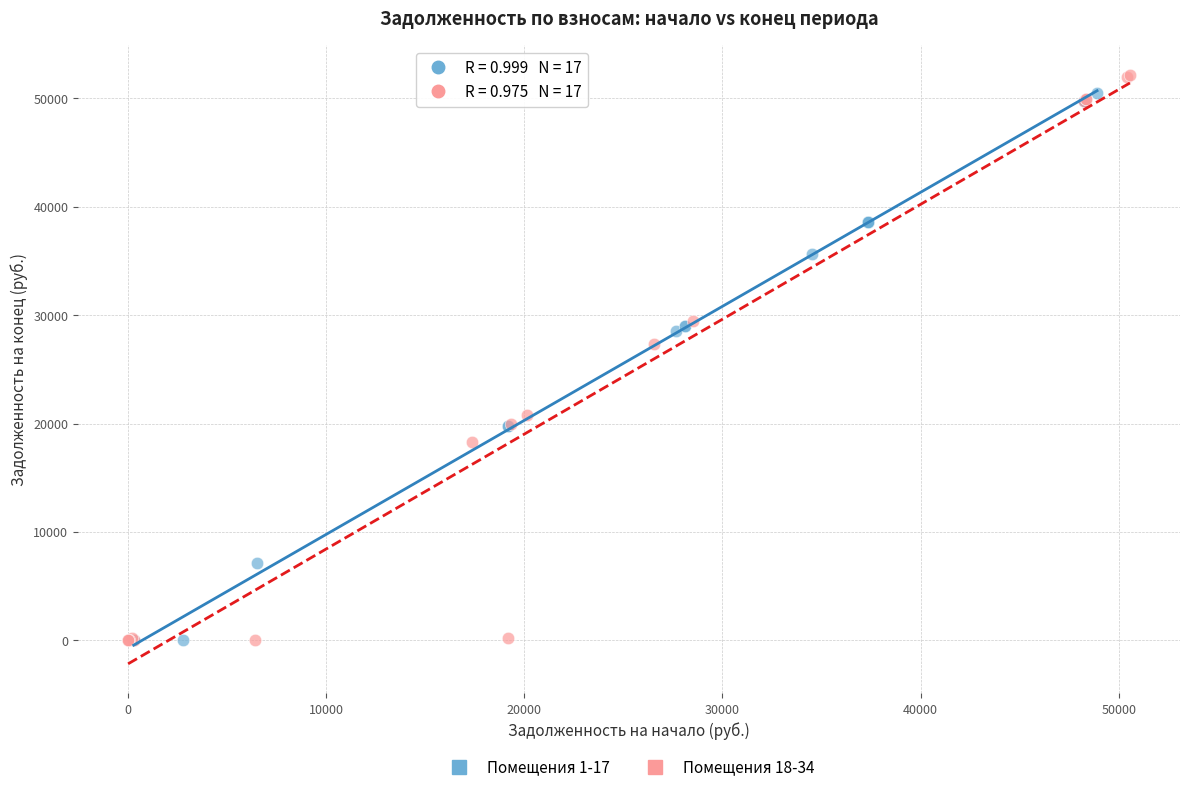

Which series has the largest Y range (max minus min)?

Помещения 18-34